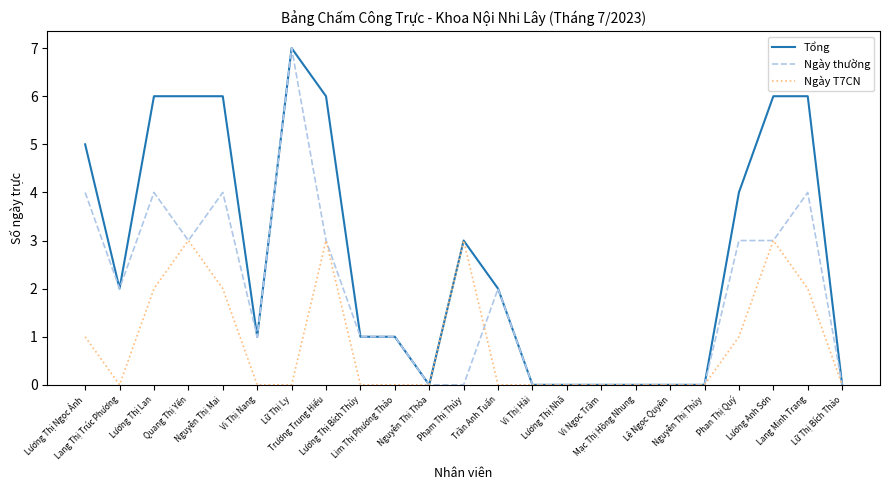

Count the number of data series in this chart.

3